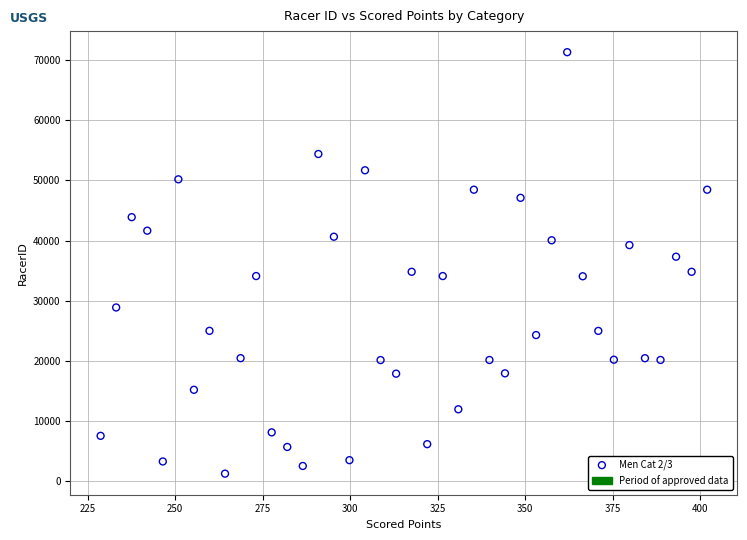

What is the range of Y values (max minus min)?

70011